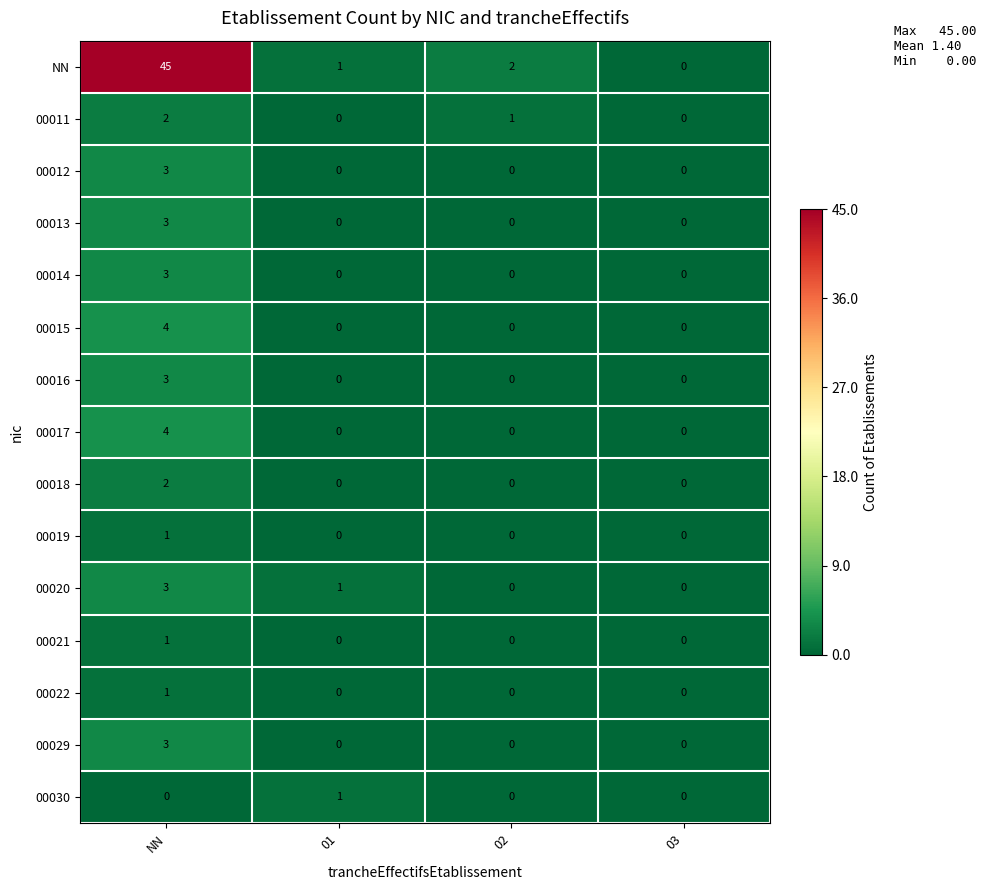

The value of 00014 at NN is 3. True or false?

True